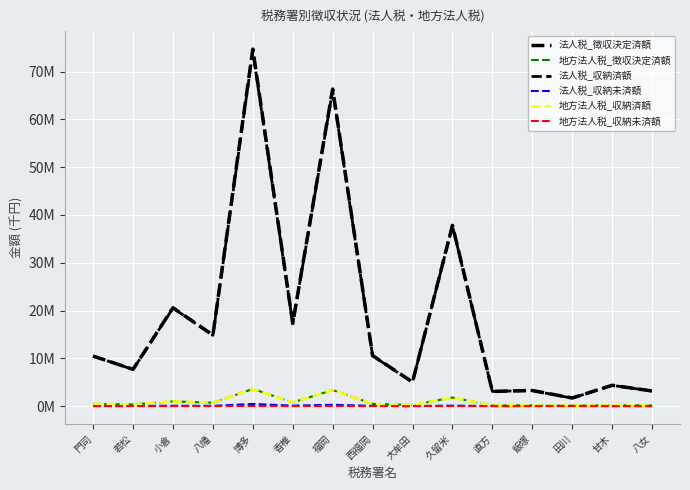

What is the sum of the 地方法人税_徴収決定済額 values at 香椎 and 門司?

1243054